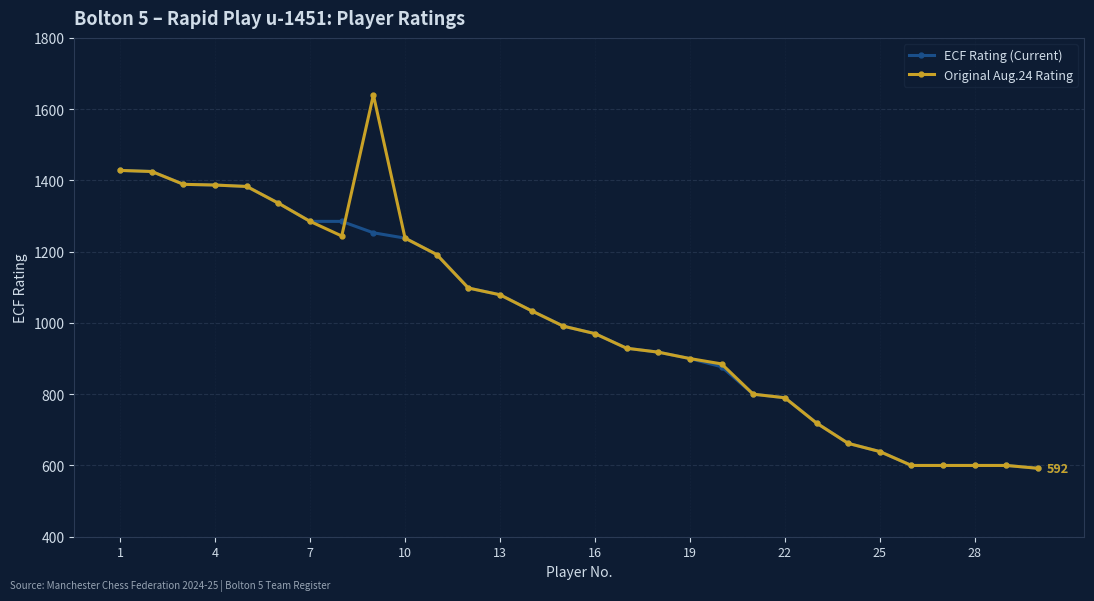

Which series has the widest spread of values?

Original Aug.24 Rating